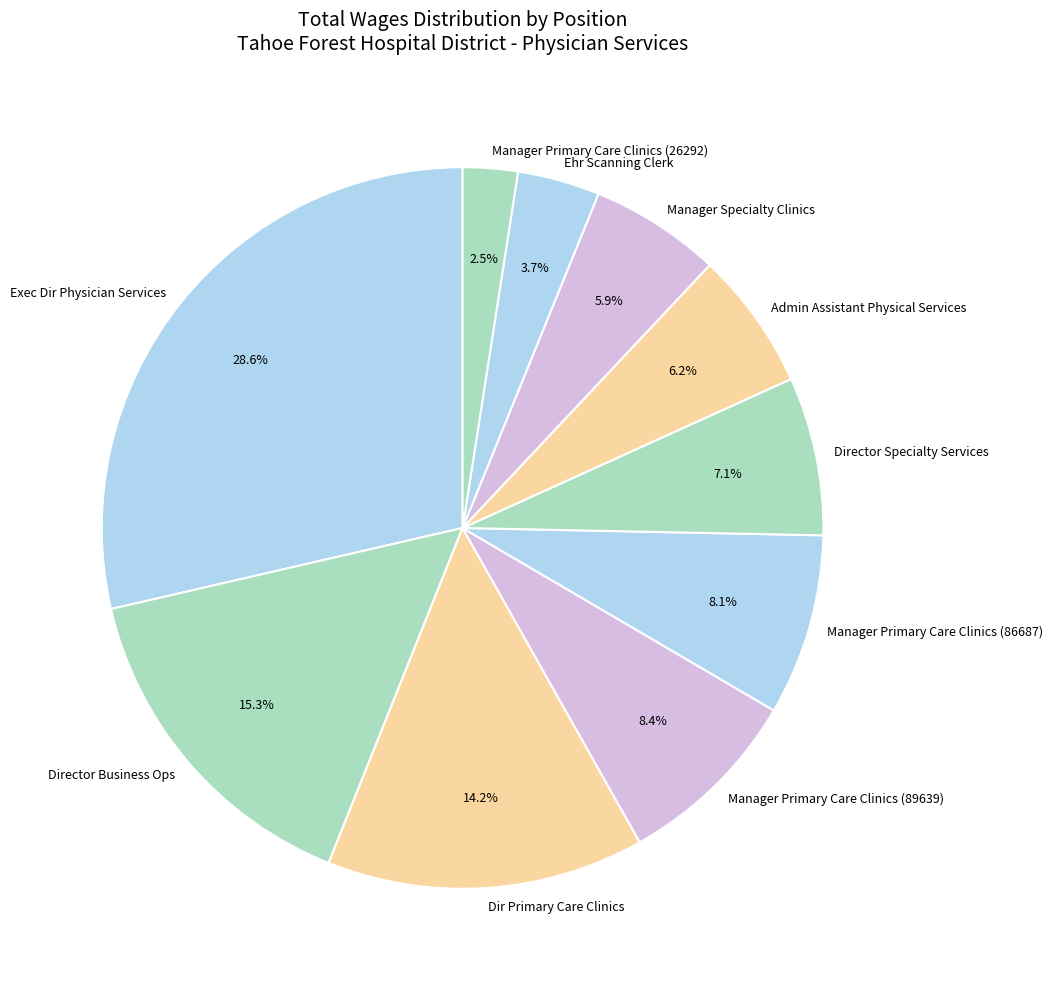

Which slice is the largest?

Exec Dir Physician Services